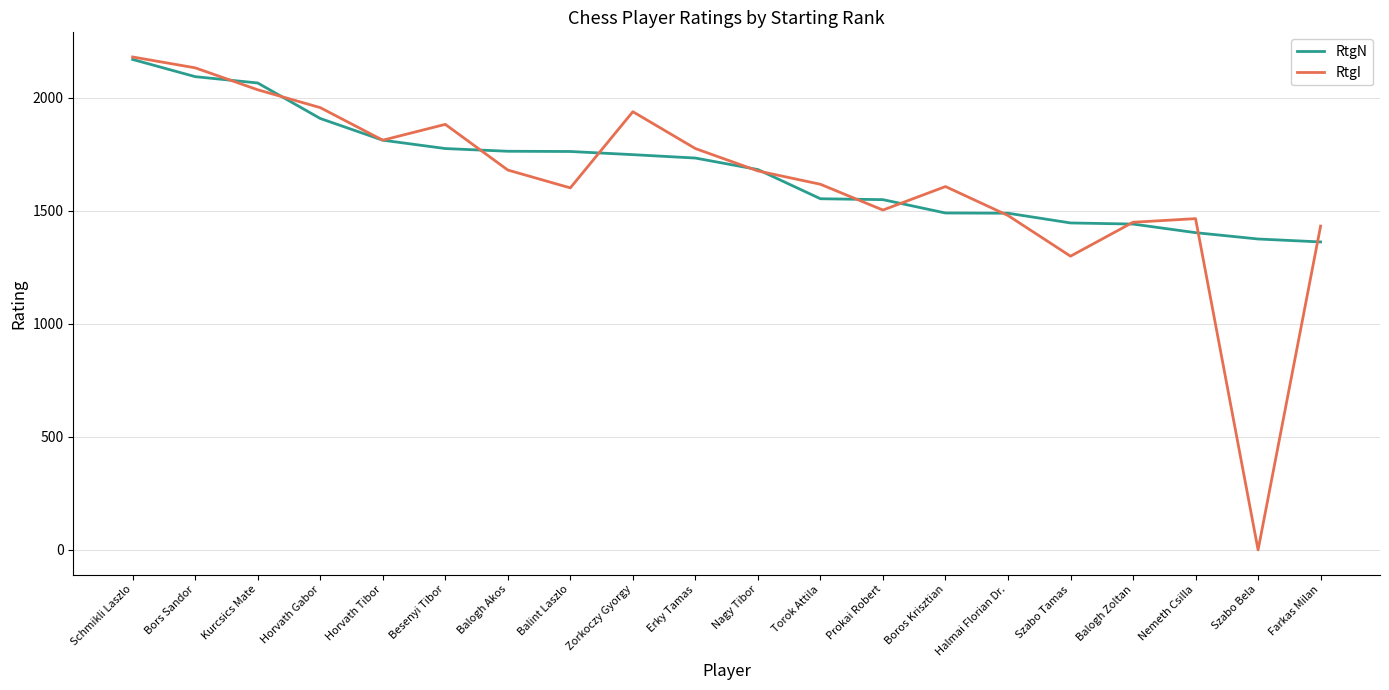

Which series has the largest total across all categories?

RtgN